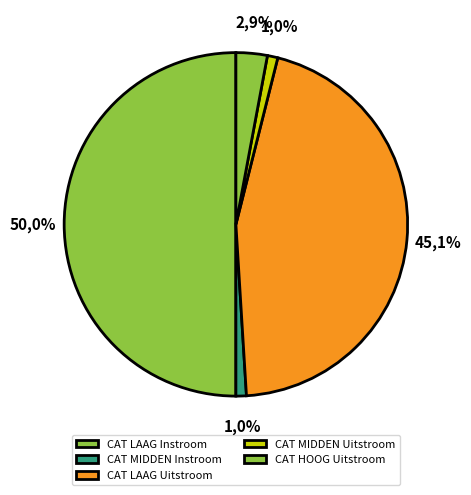

Is CAT LAAG Instroom the majority of the pie?

No